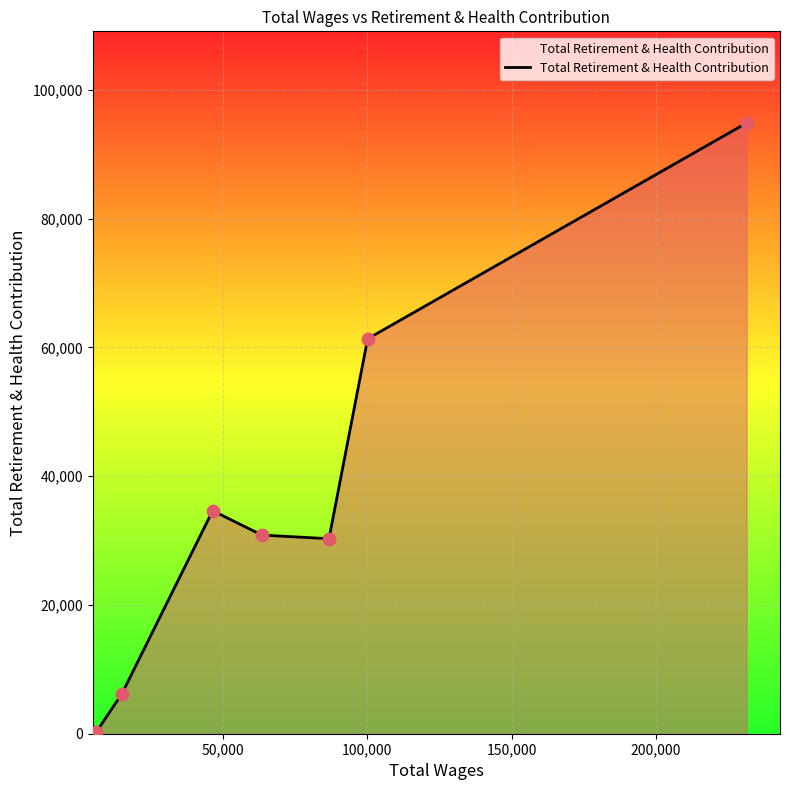

What is the difference between the maximum and minimum values?

94623